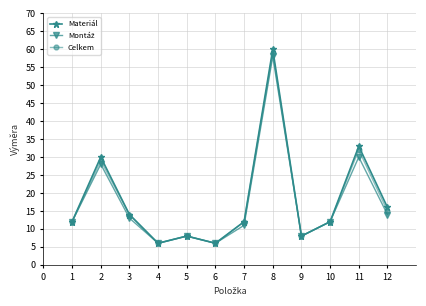

At which category is the sum across all series the highest?

8